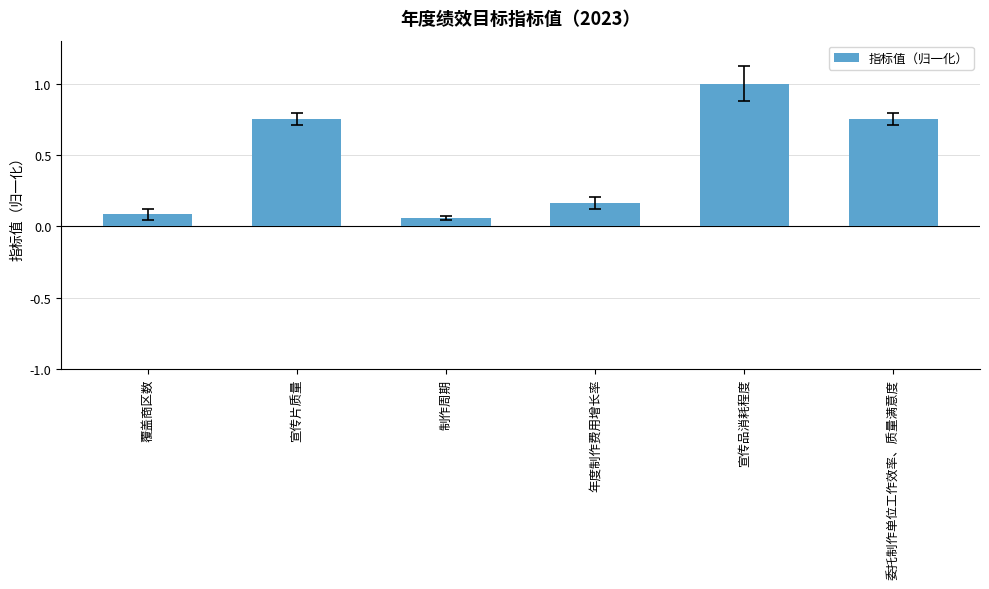

What is the change in value from 覆盖商区数 to 宣传片质量?

+0.7